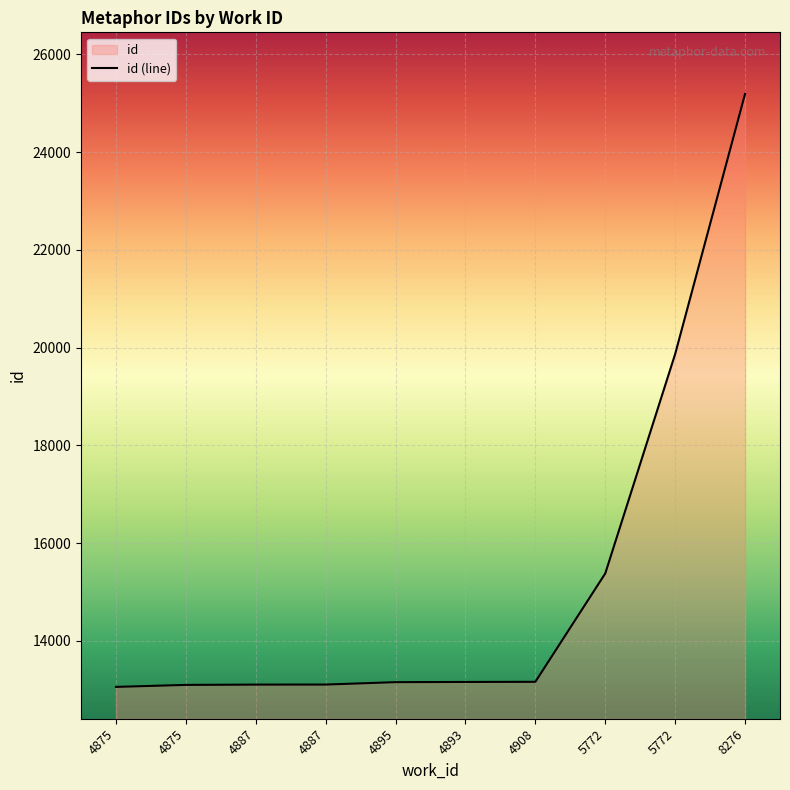

Reading right to left, transcribe all the data shown in this chart.

25189	19868	15380	13163	13160	13156	13107	13106	13100	13059